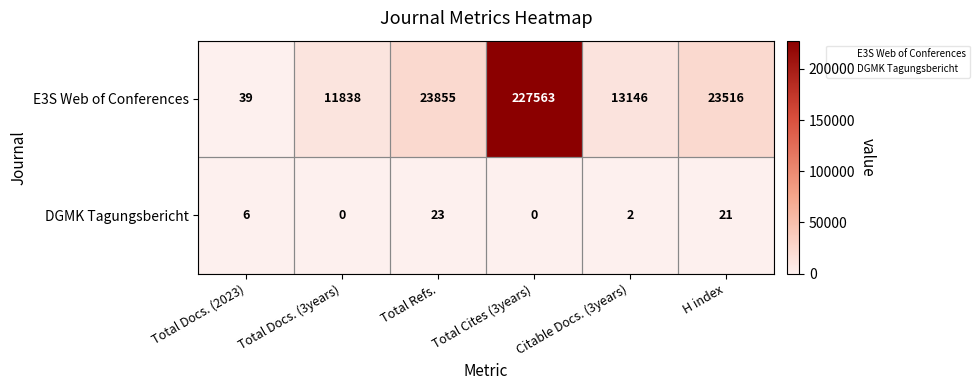

What is the minimum value for E3S Web of Conferences?

39